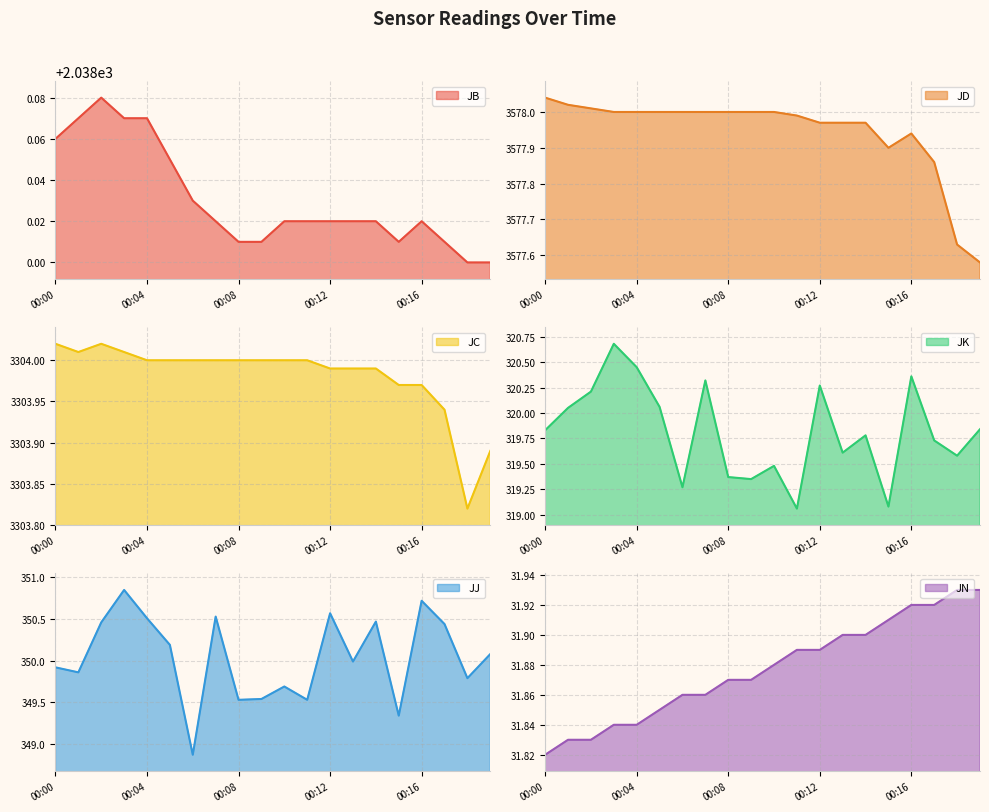

At which label is JK closest to 319?

00:11